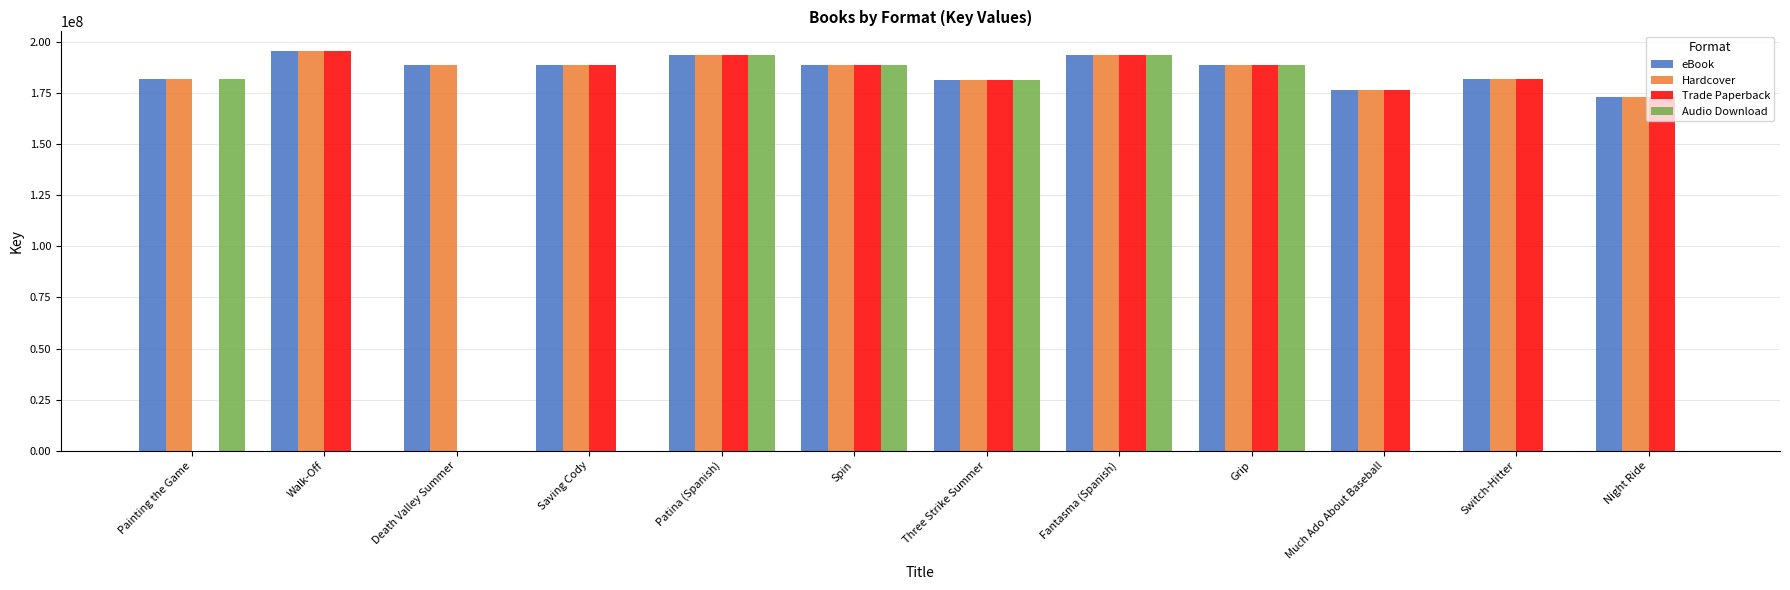

Where is Trade Paperback nearest to the value 97775752?

Night Ride